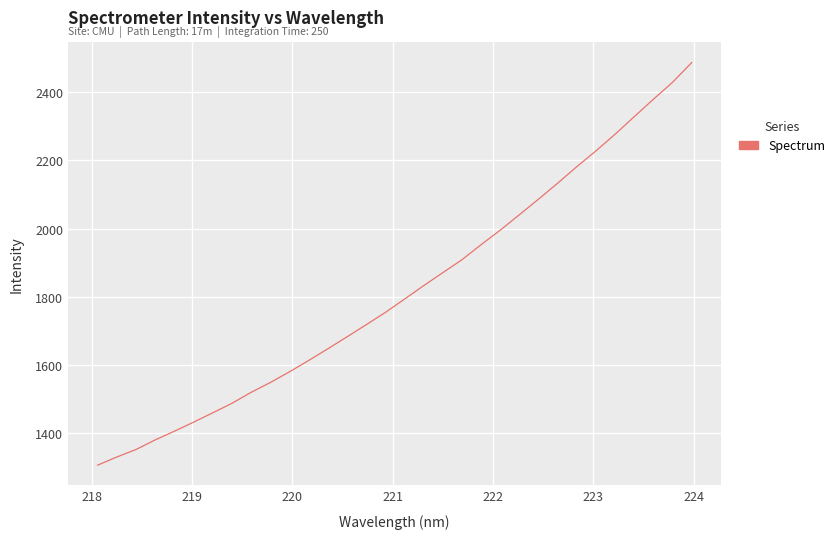

What is the smallest value displayed?

1306.9